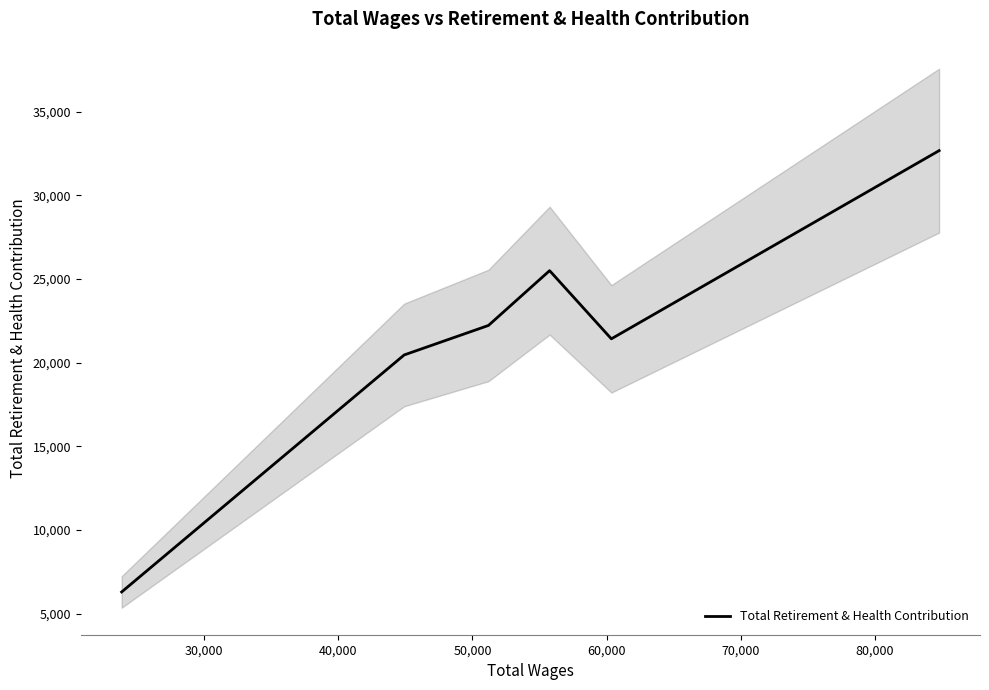

Where is the first local minimum?

60,000